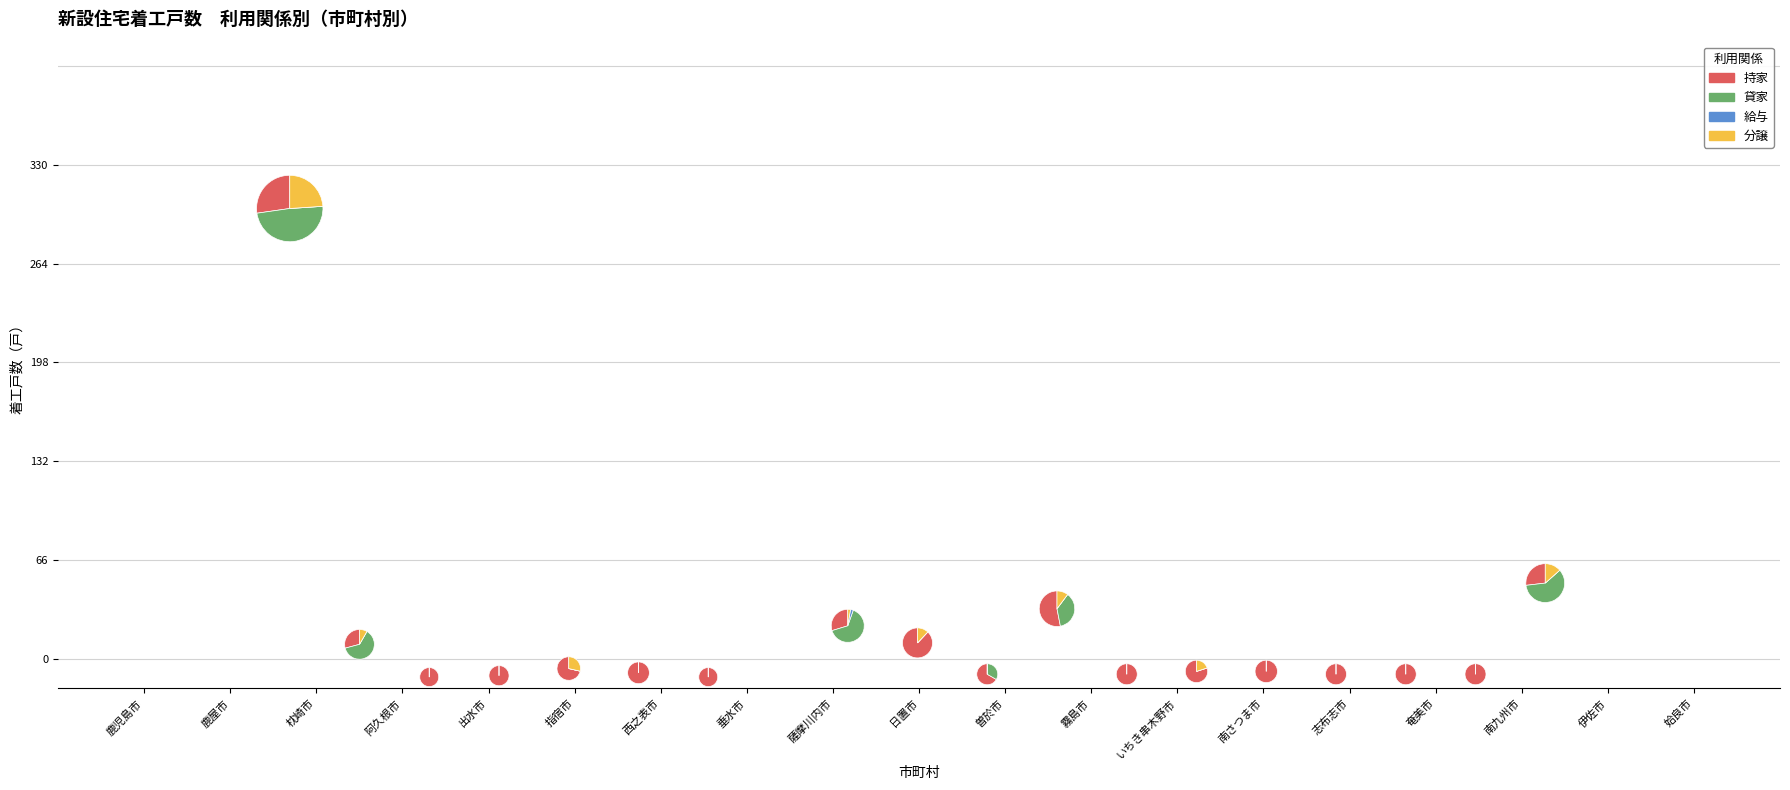

True or false: 姶良市 accounts for 20% of the total.

False